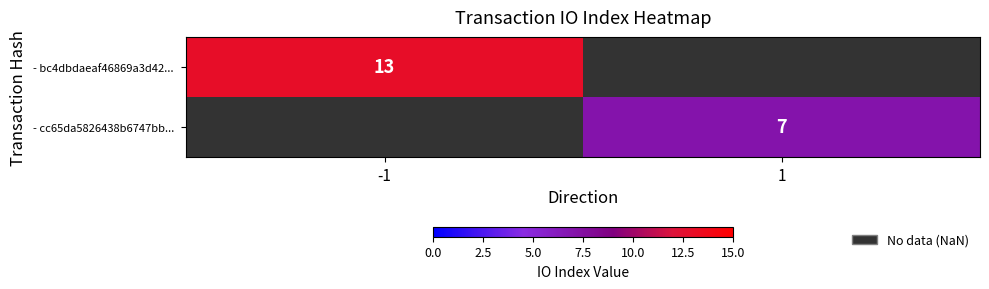

Read the - cc65da5826438b6747bb... value at 1.

7.0